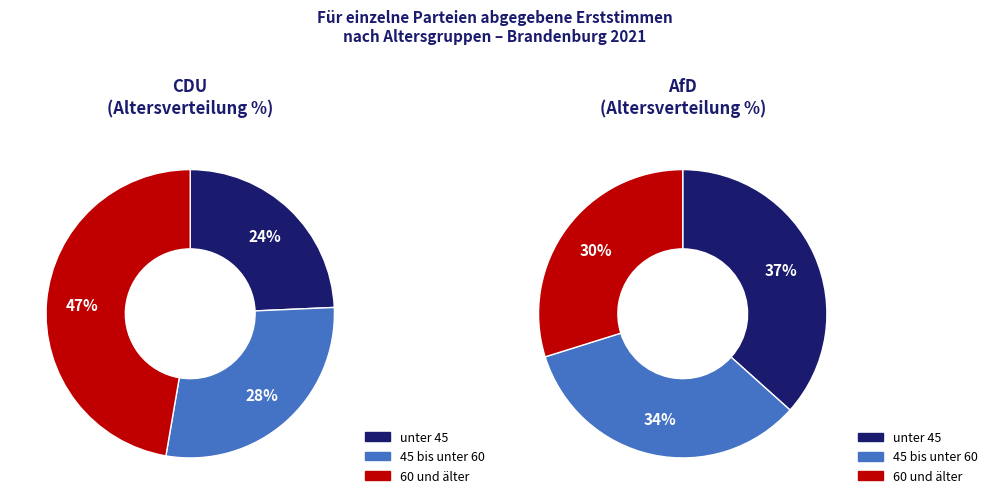

How many slices are in this pie chart?

6